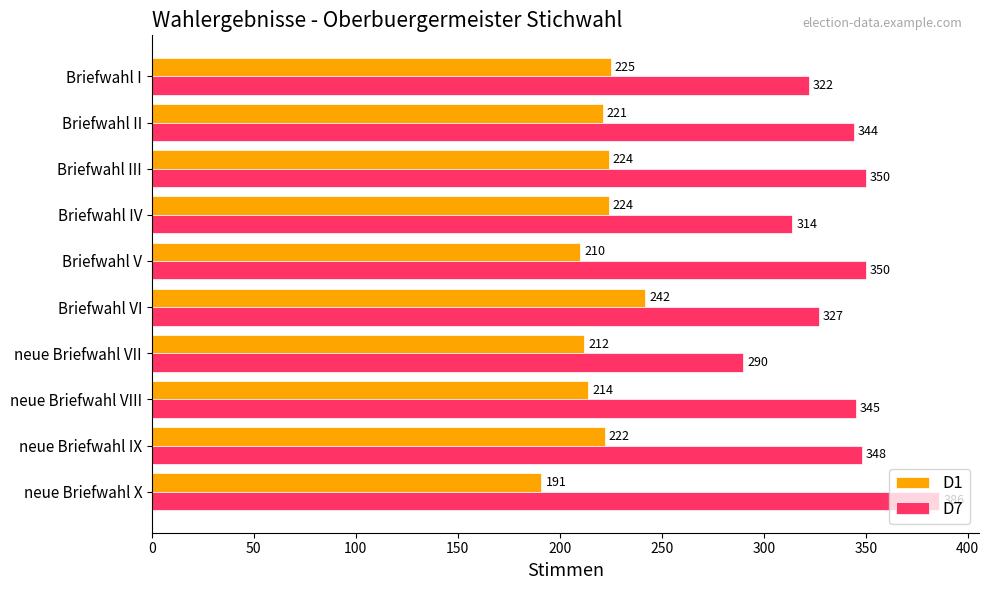

What is the lowest value of the D7 series?

290